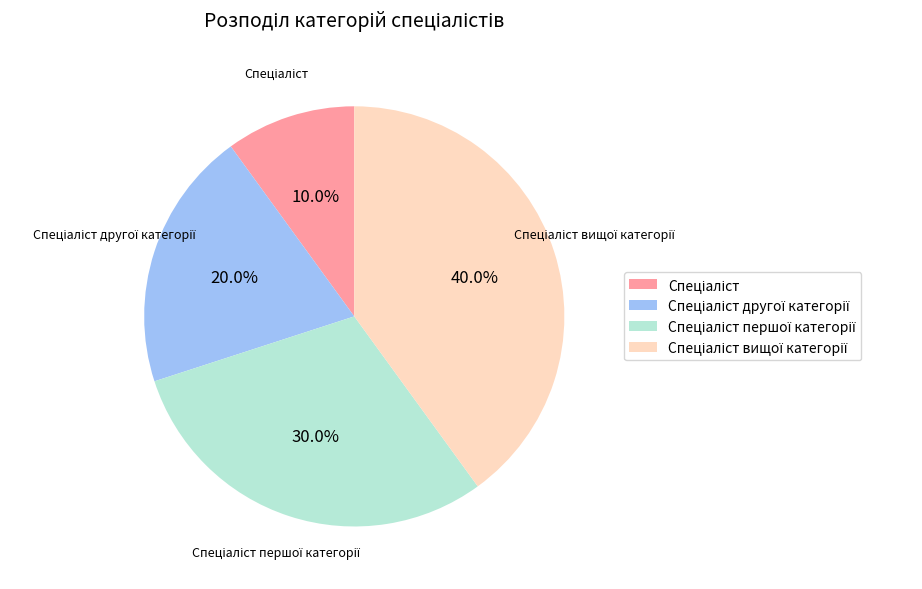

Does any single category account for the majority?

No